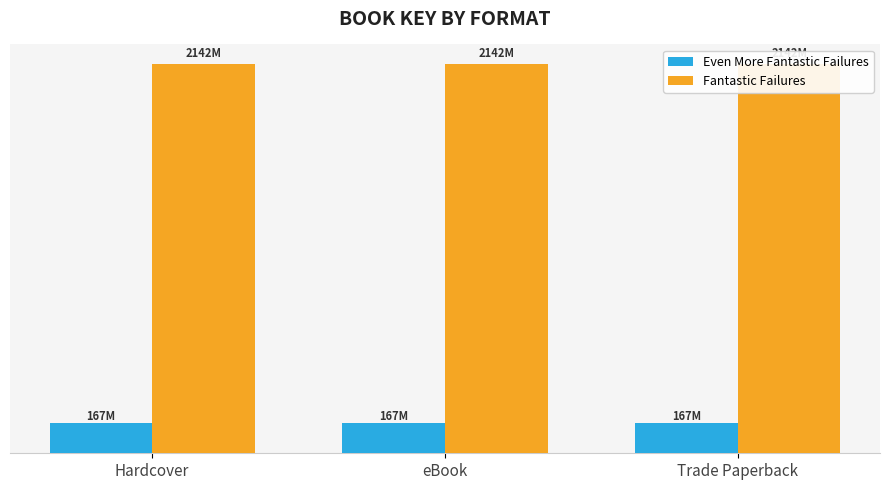

True or false: Even More Fantastic Failures has a value of 108342344 at Trade Paperback.

False